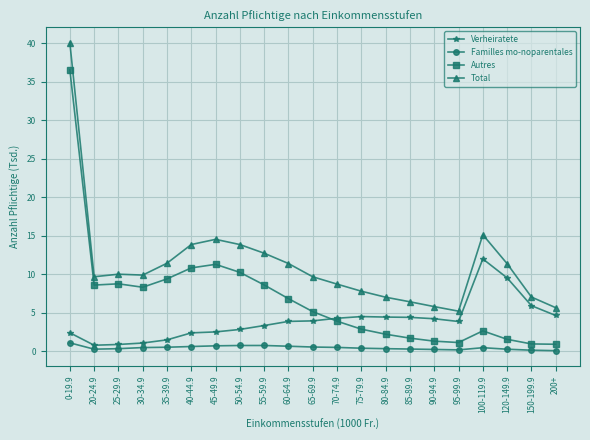

How many distinct data groups are displayed?

4